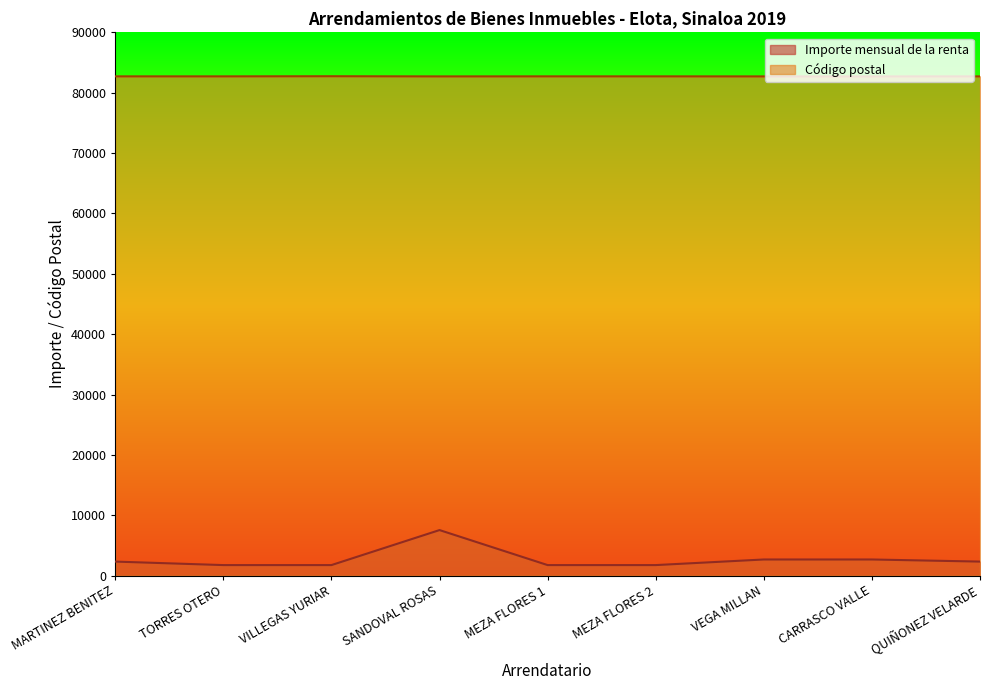

What is the difference between the Código postal values at VILLEGAS YURIAR and QUIÑONEZ VELARDE?

24